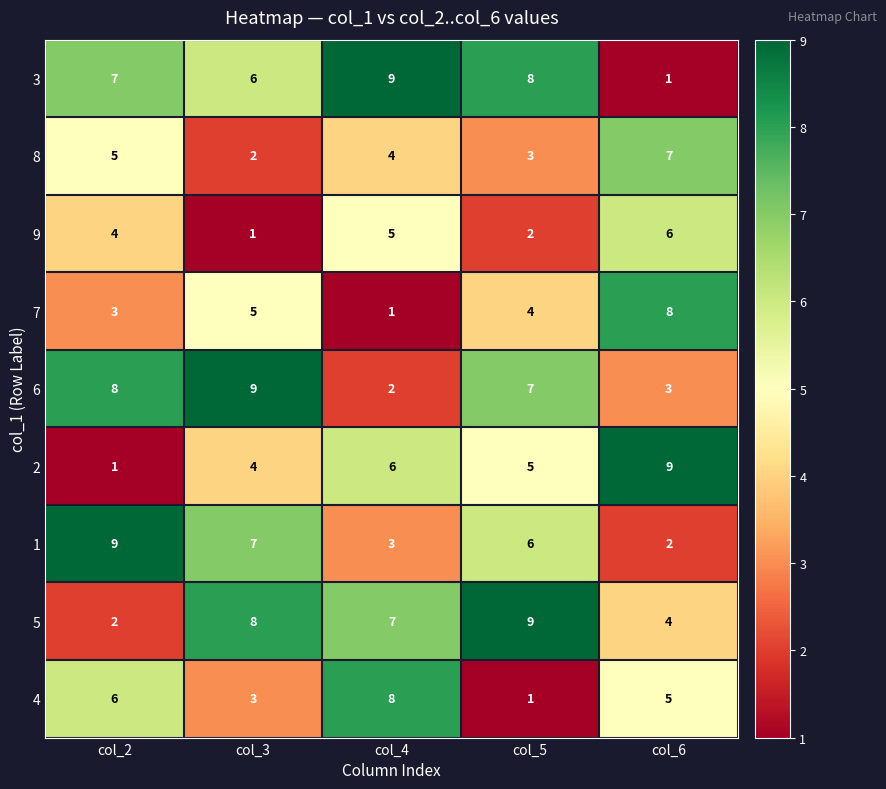

What is the greatest value displayed?

9